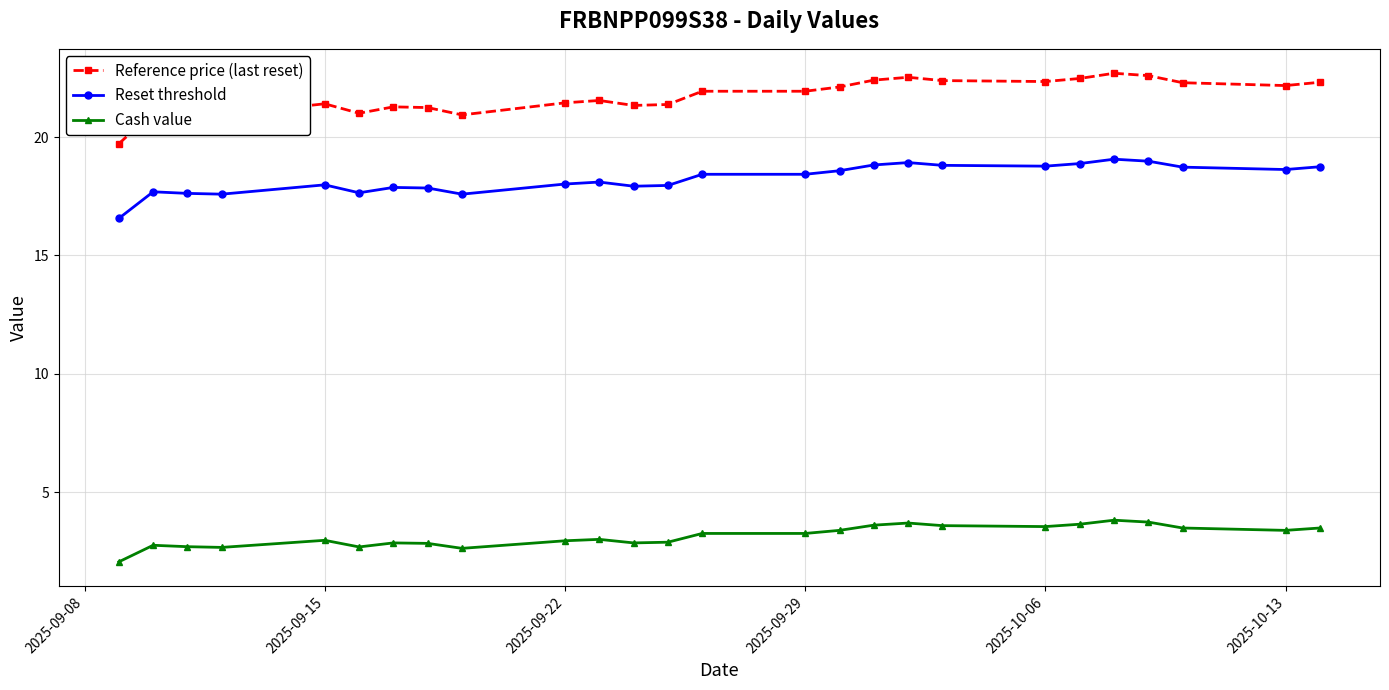

List the series in order of their overall mean, highest first.

Reference price (last reset), Reset threshold, Cash value